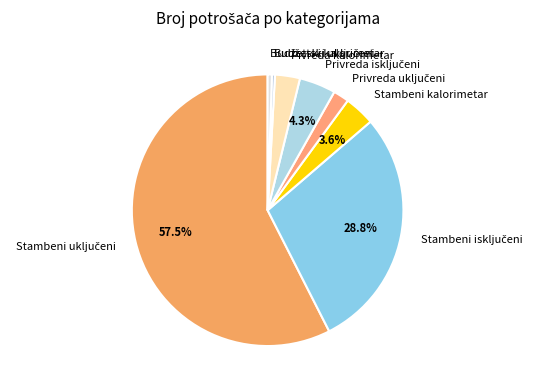

Does any single category account for the majority?

Yes